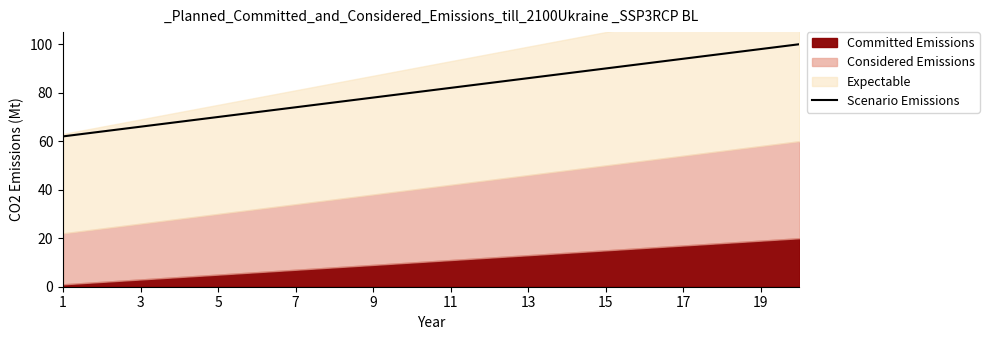

Count the number of categories in the chart.

20